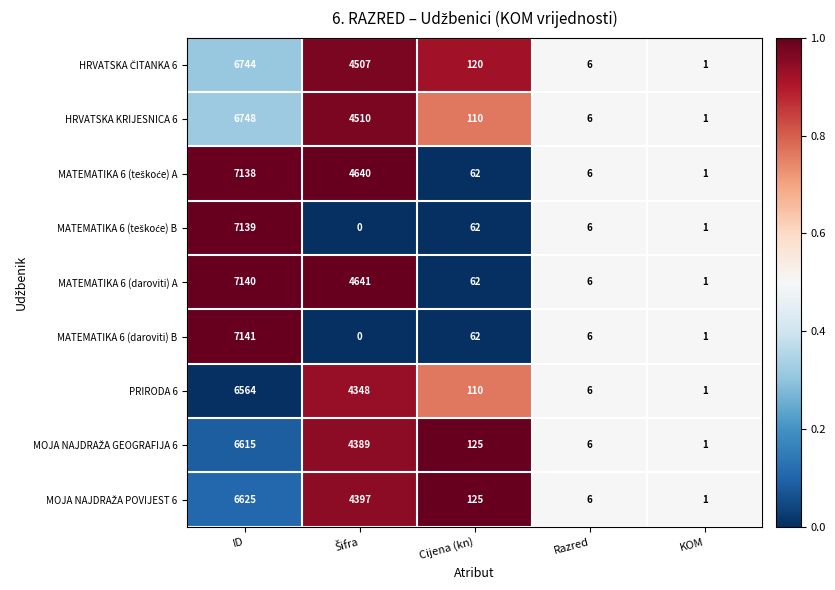

What is the spread (max minus min) of values at Cijena (kn)?

63